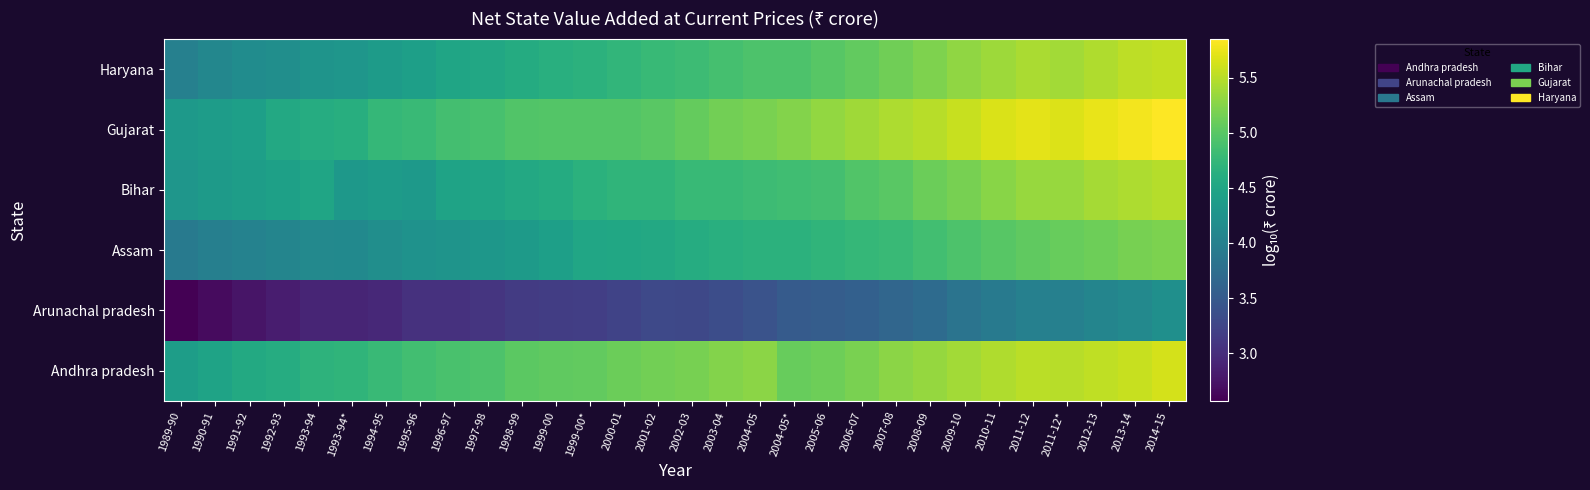

At which category is the sum across all series the highest?

2014-15